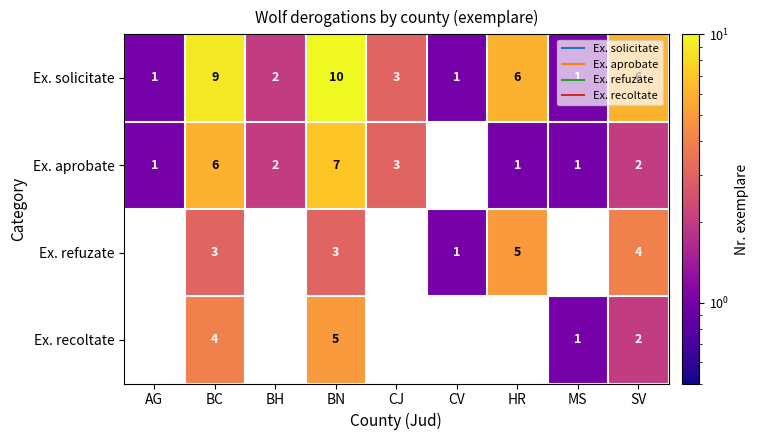

How many distinct data groups are displayed?

4